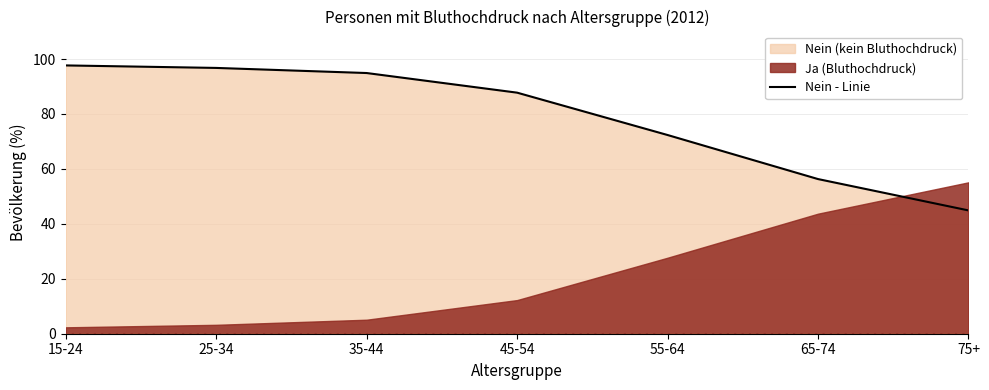

Where is the data nearest to the value 71?

55-64